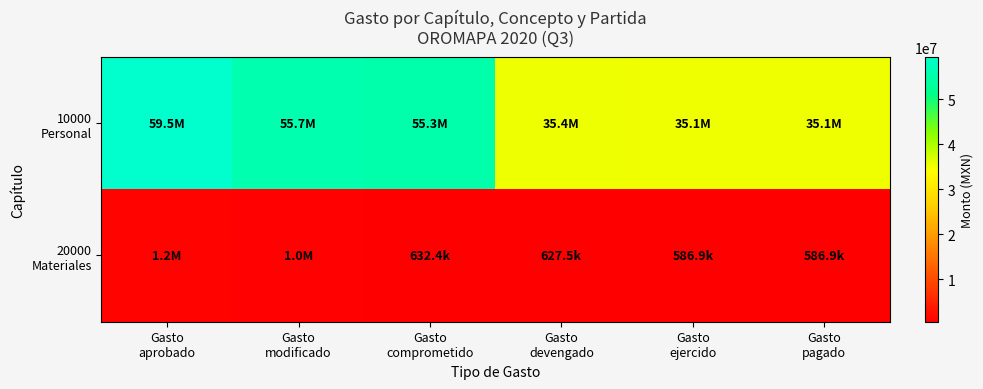

Which series has the largest range (max minus min)?

10000 Personal